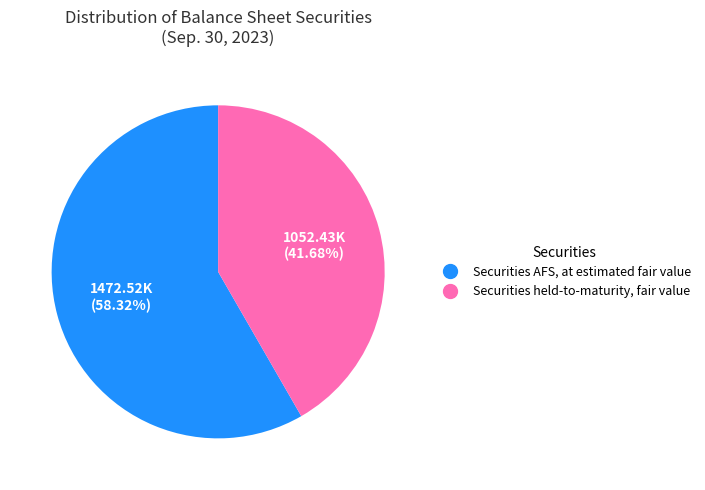

Count the number of slices in the pie.

2